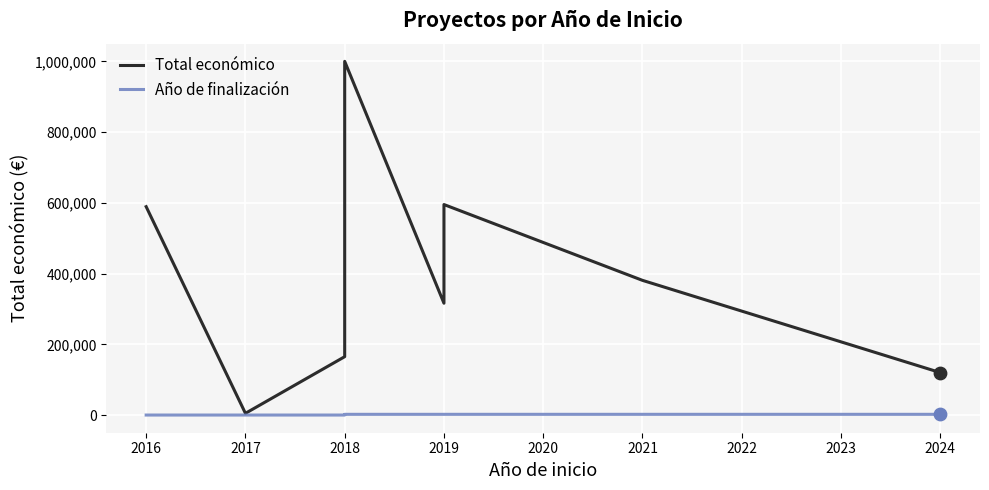

Is the value of Total económico at 2021 greater than the value of Año de finalización at 2016?

Yes